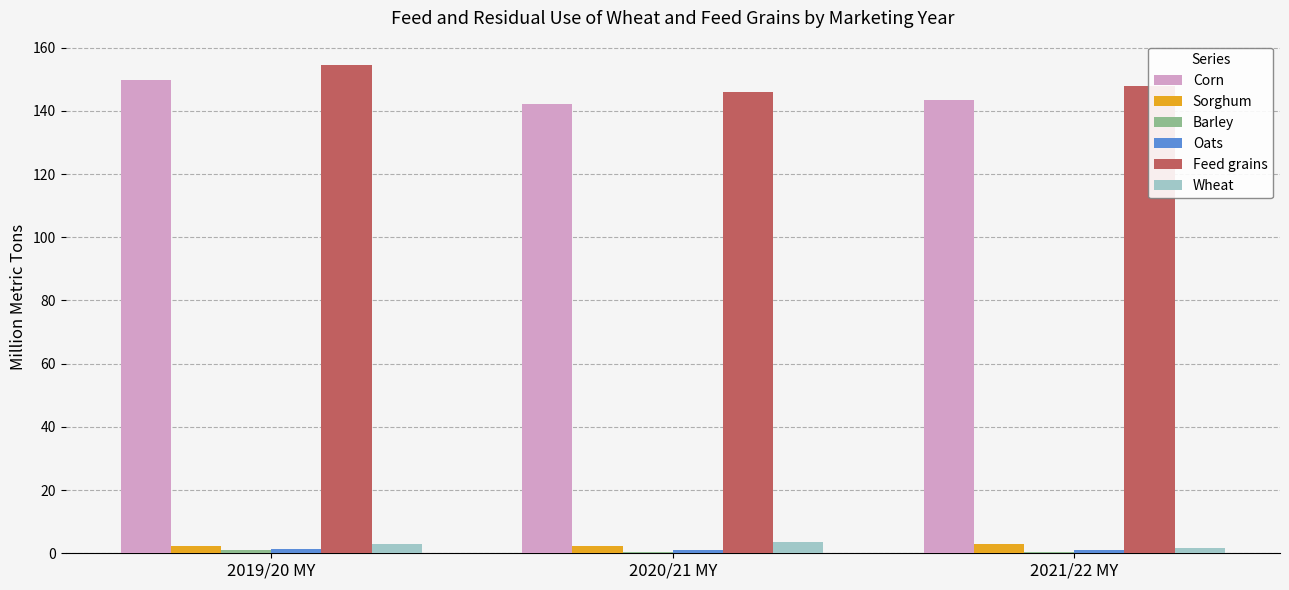

What is the greatest value displayed?

154.5